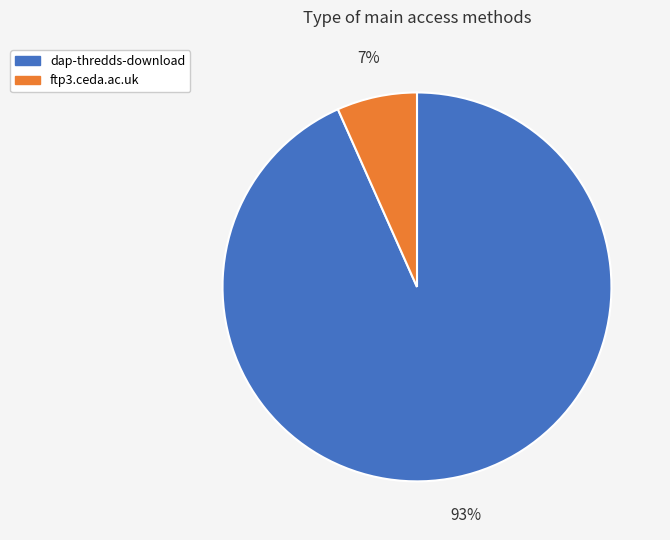

Is the sum of dap-thredds-download and ftp3.ceda.ac.uk greater than half?

Yes